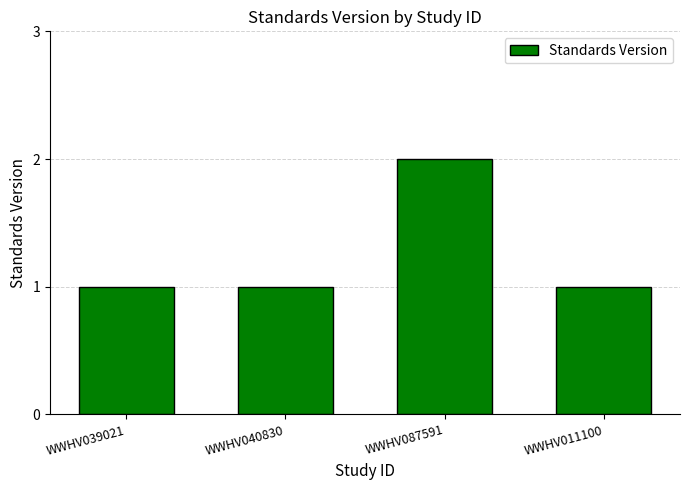

What position from the right is WWHV087591?

2